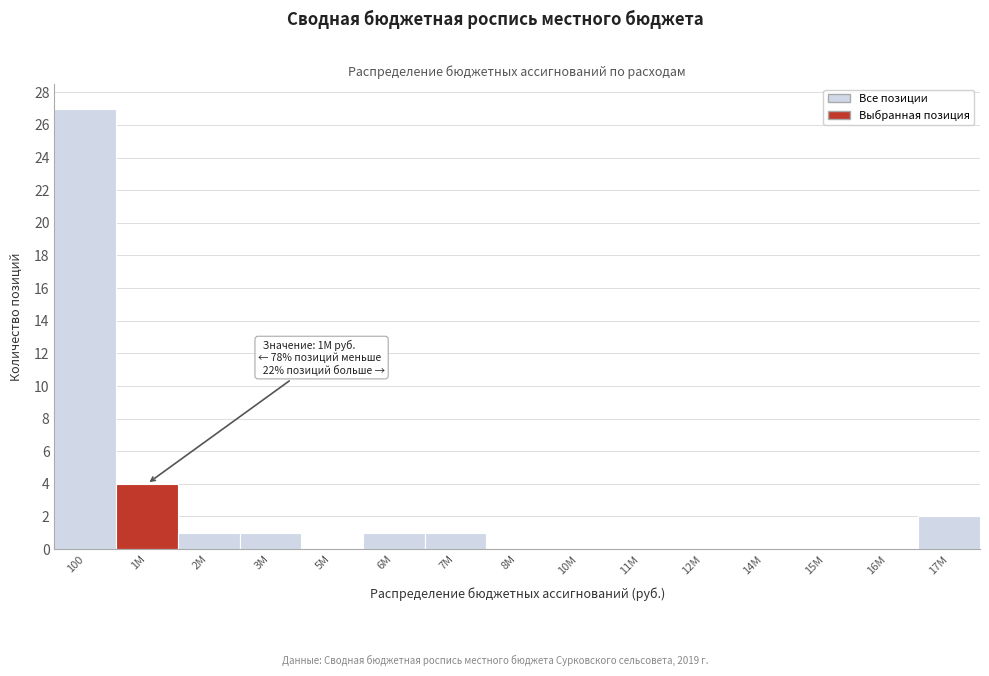

Reading left to right, transcribe all the data shown in this chart.

100=27	1M=4	2M=1	3M=1	5M=0	6M=1	7M=1	8M=0	10M=0	11M=0	12M=0	14M=0	15M=0	16M=0	17M=2